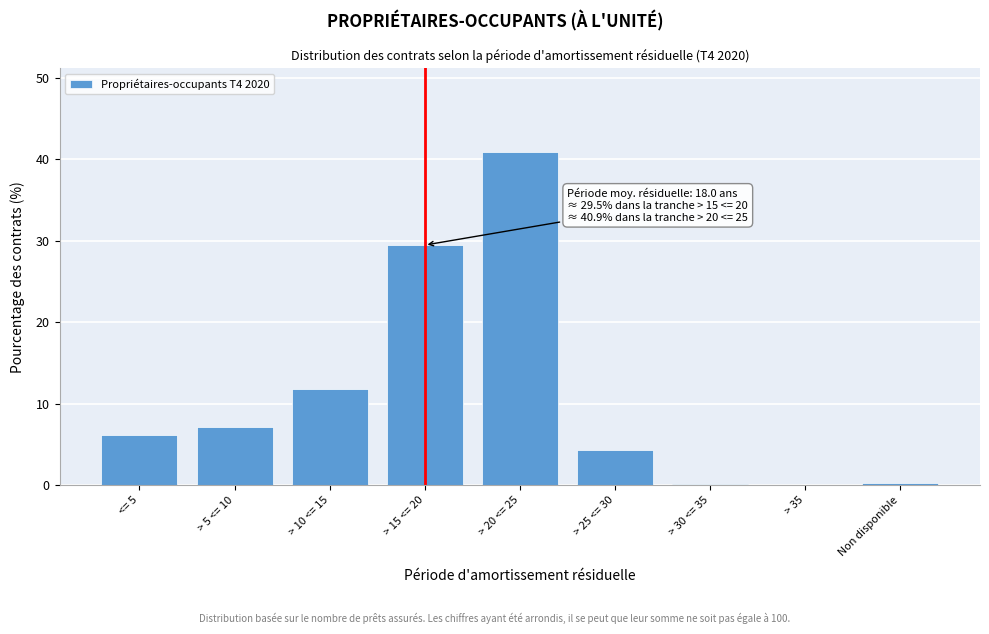

The value at > 10 <= 15 is 15.4. True or false?

False